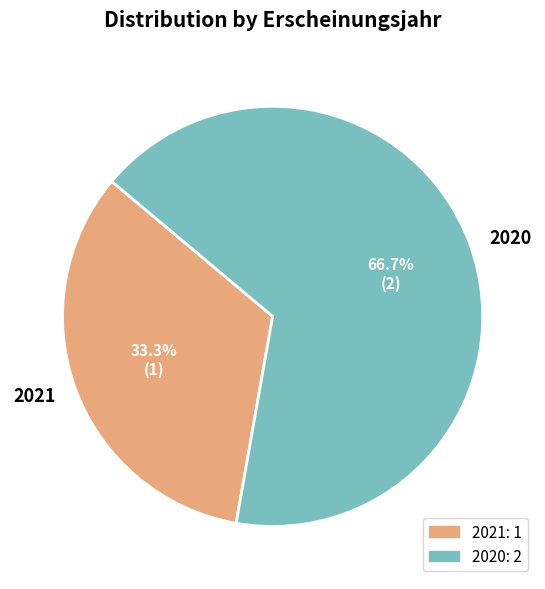

Which category accounts for the majority?

2020